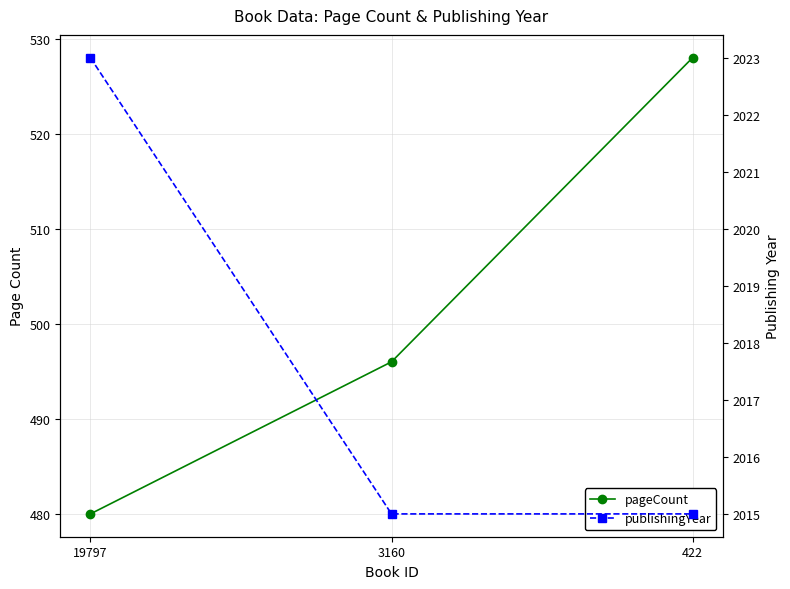

Count the number of data series in this chart.

2